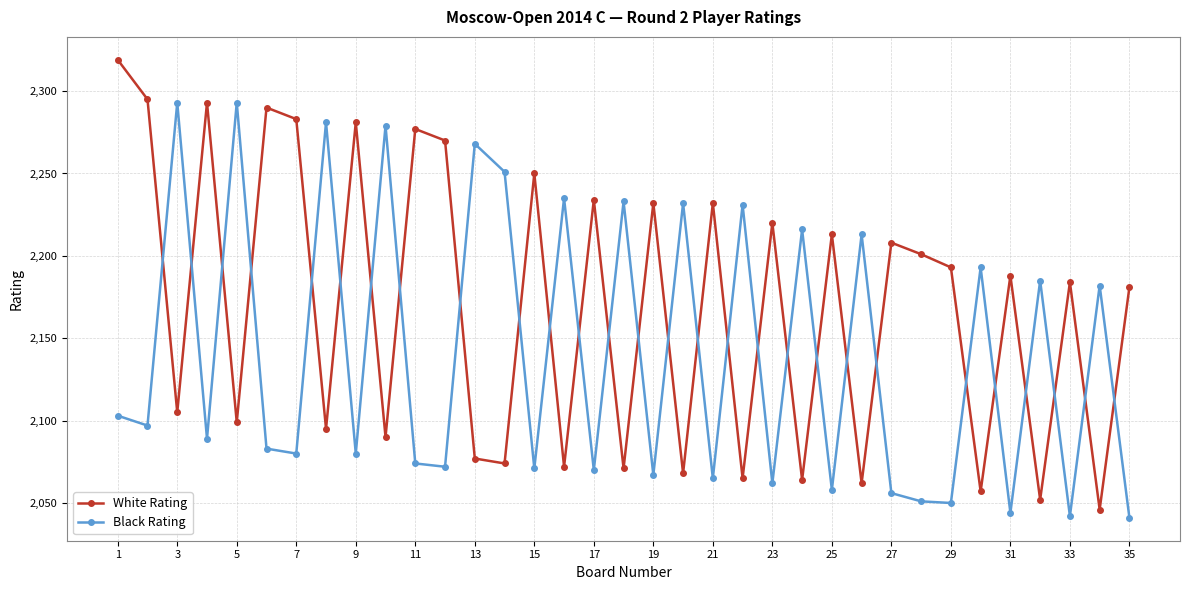

True or false: Black Rating and White Rating cross at least once.

True